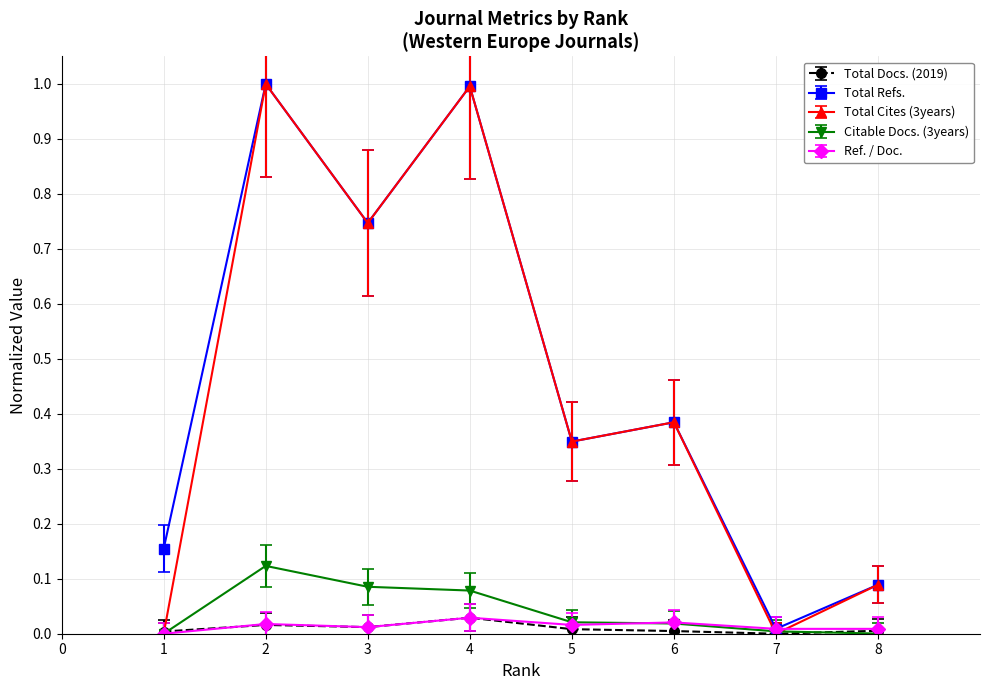

The Total Cites (3years) series shows 0.2 at 4. True or false?

False